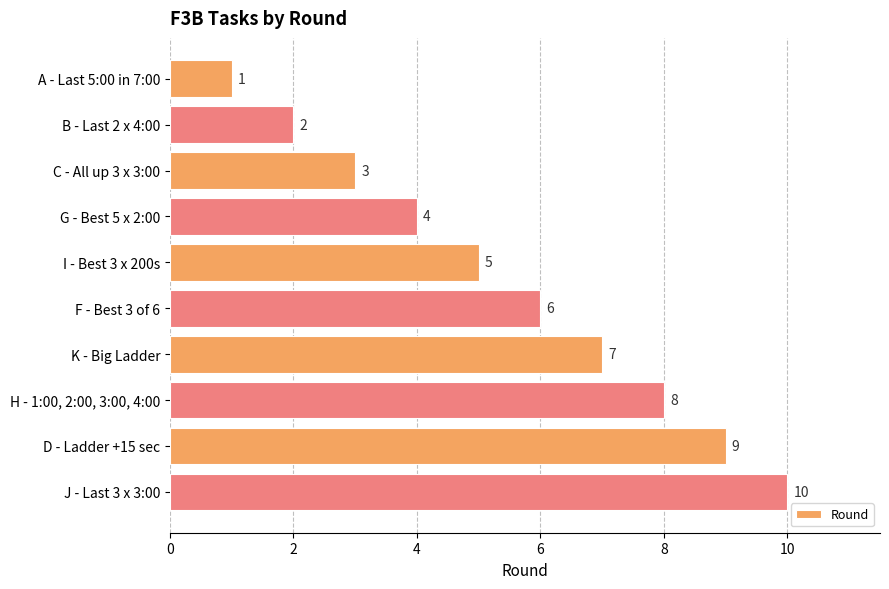

List the labels in order of value, largest first.

J - Last 3 x 3:00, D - Ladder +15 sec, H - 1:00, 2:00, 3:00, 4:00, K - Big Ladder, F - Best 3 of 6, I - Best 3 x 200s, G - Best 5 x 2:00, C - All up 3 x 3:00, B - Last 2 x 4:00, A - Last 5:00 in 7:00